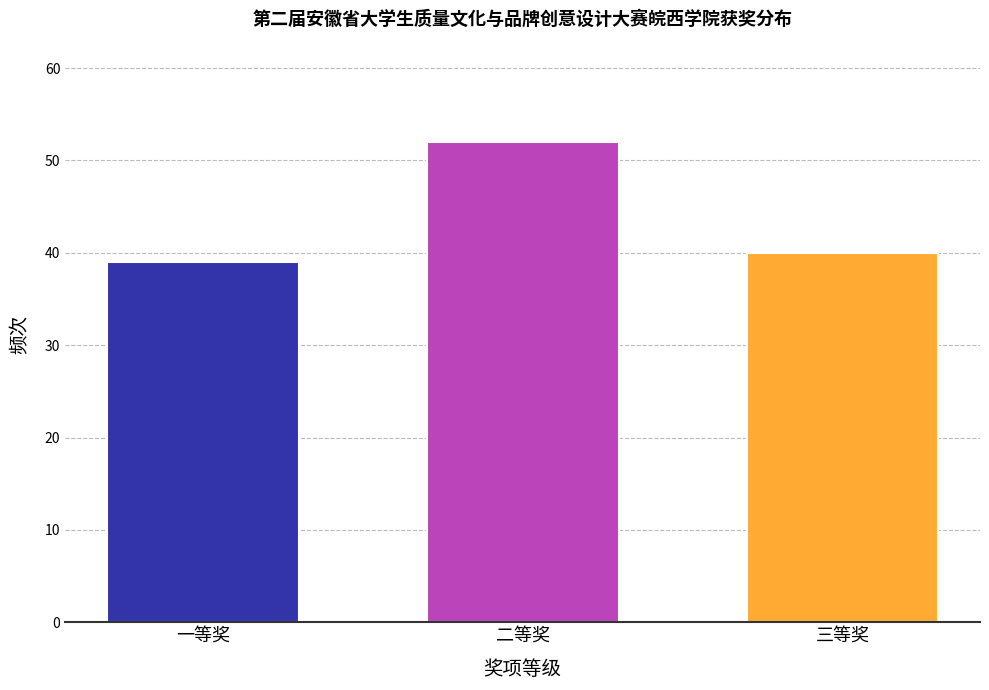

Reading left to right, list all the values displayed in this chart.

一等奖=39	二等奖=52	三等奖=40